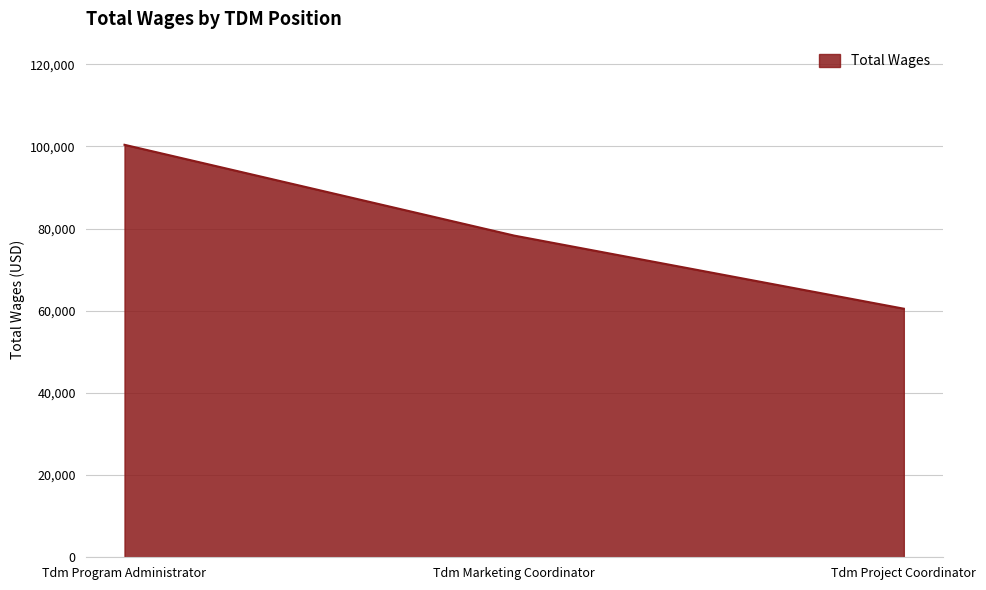

Reading left to right, transcribe all the data shown in this chart.

Tdm Program Administrator=100381	Tdm Marketing Coordinator=78283	Tdm Project Coordinator=60491